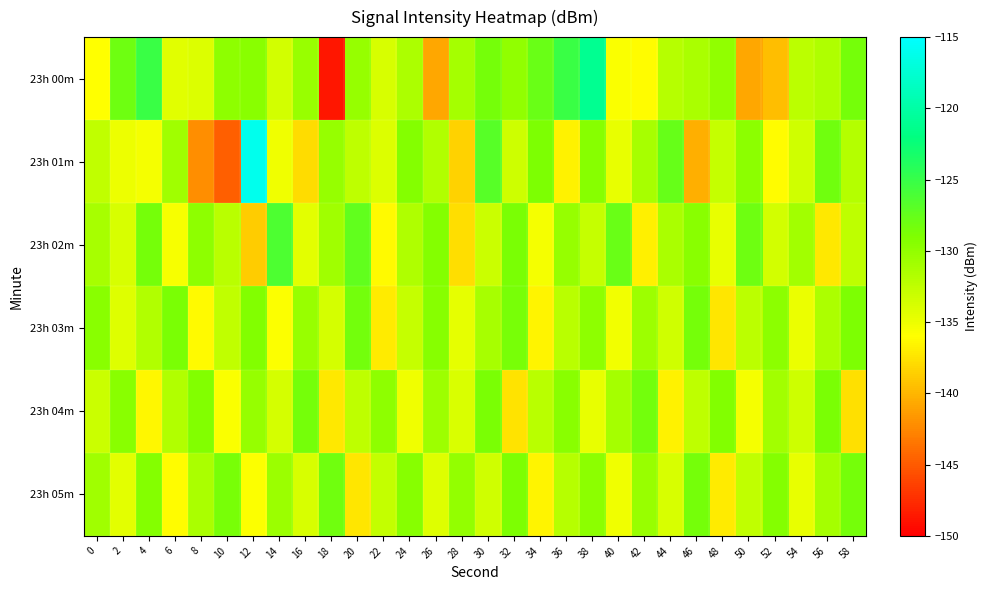

Reading left to right, extract all data points from this chart.

23h 00m: 0=-136.0	2=-128.1	4=-125.2	6=-134.4	8=-134.1	10=-129.9	12=-129.5	14=-133.5	16=-130.4	18=-148.7	20=-130.3	22=-133.8	24=-131.5	26=-140.8	28=-131.1	30=-128.5	32=-130.0	34=-127.7	36=-125.1	38=-121.1	40=-135.7	42=-136.1	44=-132.0	46=-131.3	48=-129.9	50=-140.8	52=-139.5	54=-132.3	56=-131.5	58=-128.5
23h 01m: 0=-132.6	2=-135.0	4=-135.4	6=-130.9	8=-142.1	10=-144.7	12=-116.0	14=-135.2	16=-137.9	18=-130.3	20=-132.5	22=-134.1	24=-129.3	26=-131.7	28=-138.4	30=-126.8	32=-133.2	34=-128.9	36=-136.7	38=-129.4	40=-134.8	42=-131.2	44=-127.6	46=-140.3	48=-132.8	50=-129.7	52=-136.1	54=-133.4	56=-128.2	58=-131.9
23h 02m: 0=-131.2	2=-133.8	4=-128.4	6=-135.6	8=-129.9	10=-132.1	12=-138.7	14=-126.3	16=-134.5	18=-130.8	20=-127.4	22=-136.2	24=-131.6	26=-129.3	28=-137.8	30=-133.1	32=-128.7	34=-135.4	36=-130.2	38=-132.9	40=-127.8	42=-136.8	44=-131.3	46=-129.6	48=-134.7	50=-128.1	52=-133.5	54=-130.9	56=-137.2	58=-132.4
23h 03m: 0=-129.5	2=-134.2	4=-131.7	6=-128.8	8=-136.3	10=-132.6	12=-129.1	14=-135.8	16=-130.4	18=-133.7	20=-128.3	22=-137.1	24=-132.8	26=-129.4	28=-134.6	30=-131.2	32=-128.6	34=-136.5	36=-132.1	38=-129.8	40=-135.3	42=-130.7	44=-133.4	46=-128.5	48=-137.4	50=-132.3	52=-129.7	54=-134.9	56=-131.5	58=-128.9
23h 04m: 0=-133.1	2=-129.6	4=-136.4	6=-131.8	8=-129.2	10=-135.7	12=-130.3	14=-133.6	16=-128.4	18=-137.2	20=-132.5	22=-129.8	24=-135.1	26=-130.6	28=-133.9	30=-128.7	32=-137.5	34=-132.2	36=-129.5	38=-134.8	40=-131.1	42=-128.3	44=-136.7	46=-132.4	48=-129.1	50=-135.4	52=-130.9	54=-133.2	56=-128.8	58=-137.6
23h 05m: 0=-130.8	2=-134.5	4=-129.3	6=-136.1	8=-131.4	10=-128.6	12=-135.9	14=-130.5	16=-133.8	18=-128.2	20=-137.3	22=-132.7	24=-129.4	26=-134.2	28=-130.1	30=-133.4	32=-128.9	34=-136.6	36=-132.0	38=-129.7	40=-135.2	42=-130.4	44=-133.8	46=-128.5	48=-137.1	50=-132.6	52=-129.3	54=-134.7	56=-131.0	58=-128.4